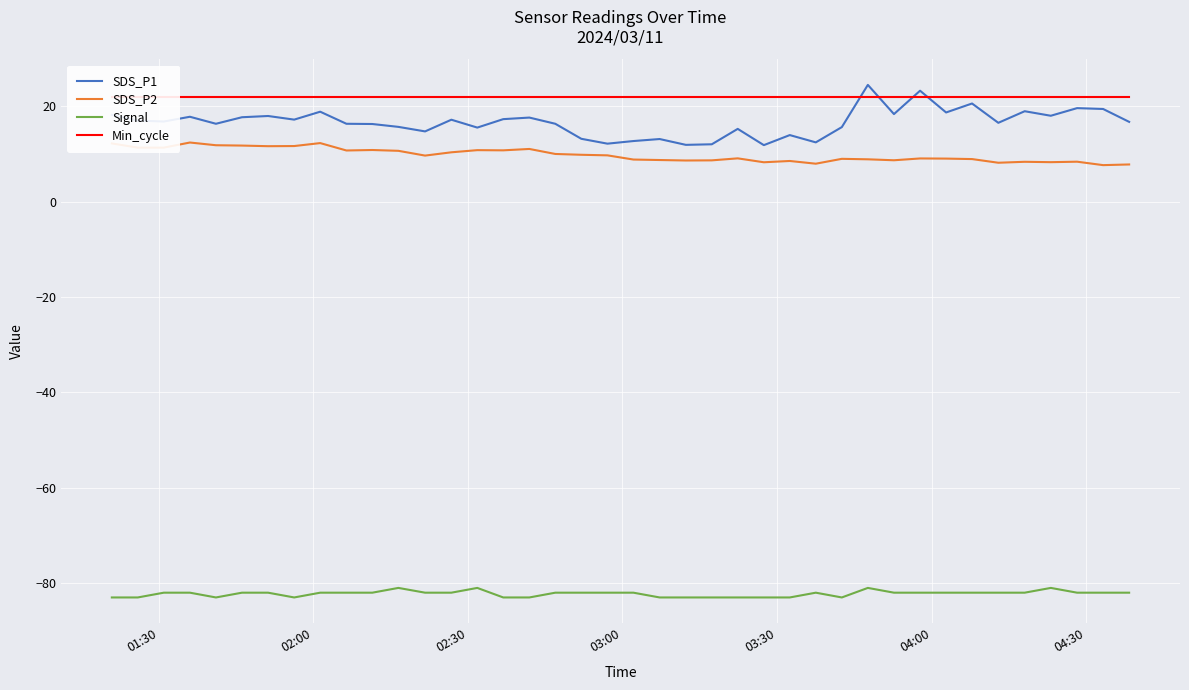

True or false: SDS_P1 and Signal intersect in this chart.

False